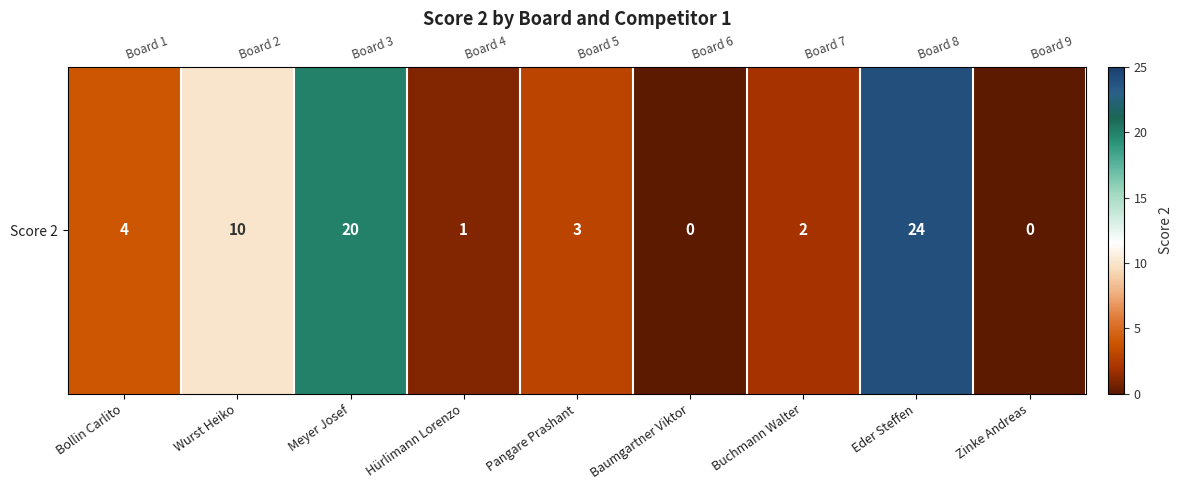

What is the sum of the values at Hürlimann Lorenzo and Meyer Josef?

21